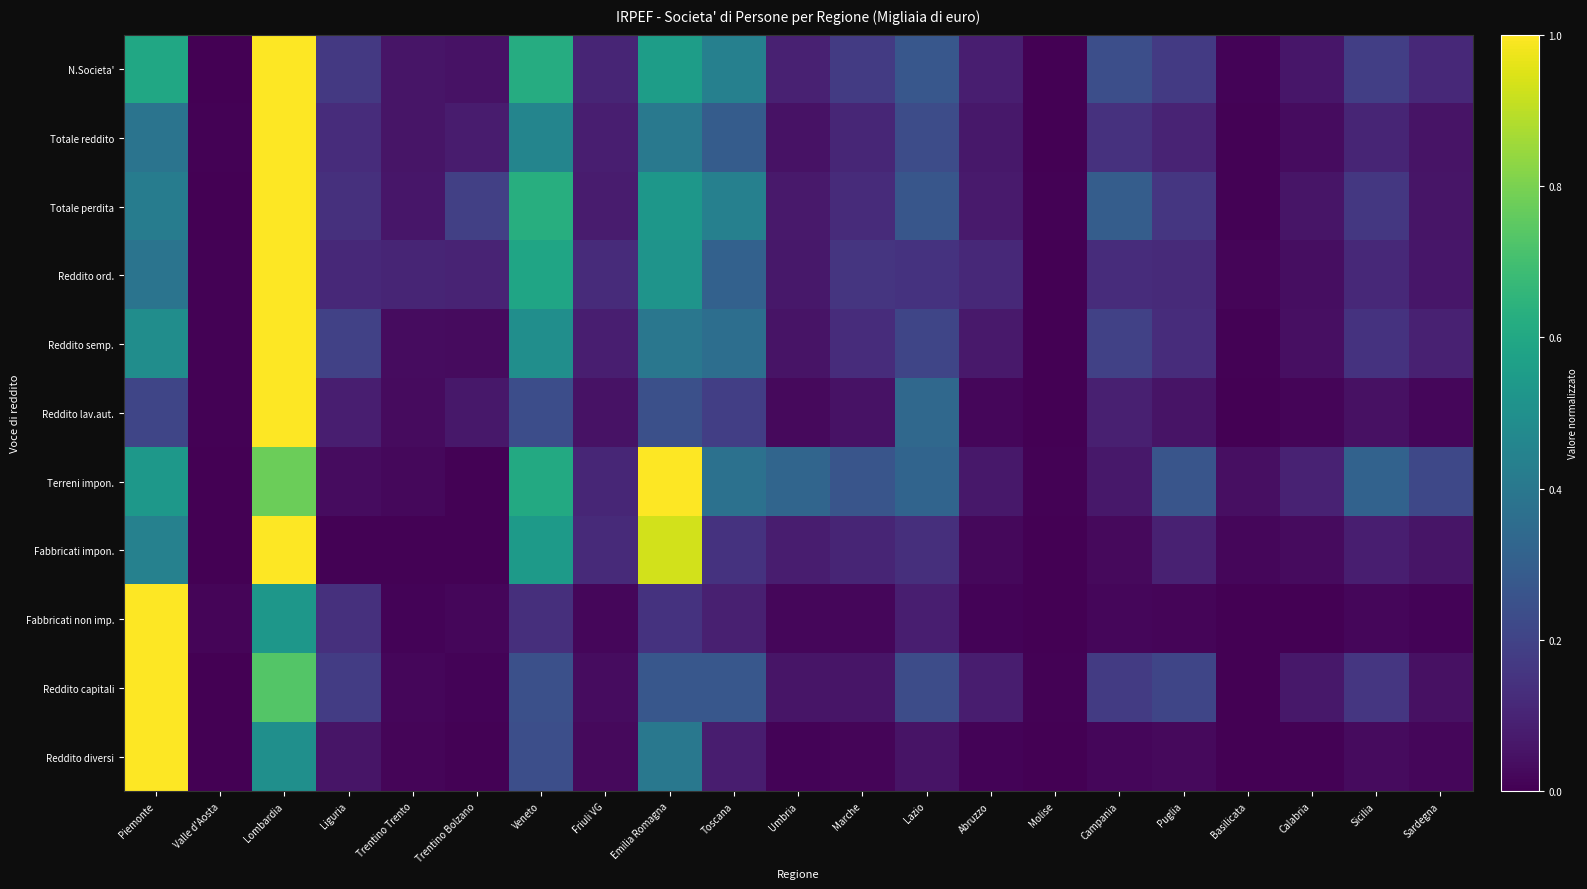

Reading left to right, what are all the values shown in this chart?

N.Societa': Piemonte=0.6	Valle d'Aosta=0.0	Lombardia=1.0	Liguria=0.2	Trentino Trento=0.1	Trentino Bolzano=0.0	Veneto=0.6	Friuli VG=0.1	Emilia Romagna=0.6	Toscana=0.4	Umbria=0.1	Marche=0.2	Lazio=0.3	Abruzzo=0.1	Molise=0.0	Campania=0.2	Puglia=0.2	Basilicata=0.0	Calabria=0.1	Sicilia=0.2	Sardegna=0.1
Totale reddito: Piemonte=0.4	Valle d'Aosta=0.0	Lombardia=1.0	Liguria=0.1	Trentino Trento=0.1	Trentino Bolzano=0.1	Veneto=0.5	Friuli VG=0.1	Emilia Romagna=0.4	Toscana=0.3	Umbria=0.1	Marche=0.1	Lazio=0.2	Abruzzo=0.1	Molise=0.0	Campania=0.1	Puglia=0.1	Basilicata=0.0	Calabria=0.0	Sicilia=0.1	Sardegna=0.1
Totale perdita: Piemonte=0.4	Valle d'Aosta=0.0	Lombardia=1.0	Liguria=0.1	Trentino Trento=0.1	Trentino Bolzano=0.2	Veneto=0.6	Friuli VG=0.1	Emilia Romagna=0.5	Toscana=0.4	Umbria=0.1	Marche=0.1	Lazio=0.3	Abruzzo=0.1	Molise=0.0	Campania=0.3	Puglia=0.2	Basilicata=0.0	Calabria=0.1	Sicilia=0.2	Sardegna=0.1
Reddito ord.: Piemonte=0.4	Valle d'Aosta=0.0	Lombardia=1.0	Liguria=0.1	Trentino Trento=0.1	Trentino Bolzano=0.1	Veneto=0.6	Friuli VG=0.1	Emilia Romagna=0.5	Toscana=0.3	Umbria=0.1	Marche=0.2	Lazio=0.1	Abruzzo=0.1	Molise=0.0	Campania=0.1	Puglia=0.1	Basilicata=0.0	Calabria=0.0	Sicilia=0.1	Sardegna=0.1
Reddito semp.: Piemonte=0.5	Valle d'Aosta=0.0	Lombardia=1.0	Liguria=0.2	Trentino Trento=0.0	Trentino Bolzano=0.0	Veneto=0.5	Friuli VG=0.1	Emilia Romagna=0.4	Toscana=0.4	Umbria=0.1	Marche=0.1	Lazio=0.2	Abruzzo=0.1	Molise=0.0	Campania=0.2	Puglia=0.1	Basilicata=0.0	Calabria=0.0	Sicilia=0.1	Sardegna=0.1
Reddito lav.aut.: Piemonte=0.2	Valle d'Aosta=0.0	Lombardia=1.0	Liguria=0.1	Trentino Trento=0.0	Trentino Bolzano=0.1	Veneto=0.2	Friuli VG=0.0	Emilia Romagna=0.2	Toscana=0.2	Umbria=0.0	Marche=0.0	Lazio=0.3	Abruzzo=0.0	Molise=0.0	Campania=0.1	Puglia=0.1	Basilicata=0.0	Calabria=0.0	Sicilia=0.0	Sardegna=0.0
Terreni impon.: Piemonte=0.5	Valle d'Aosta=0.0	Lombardia=0.8	Liguria=0.0	Trentino Trento=0.0	Trentino Bolzano=0.0	Veneto=0.6	Friuli VG=0.1	Emilia Romagna=1.0	Toscana=0.4	Umbria=0.3	Marche=0.3	Lazio=0.3	Abruzzo=0.1	Molise=0.0	Campania=0.1	Puglia=0.3	Basilicata=0.0	Calabria=0.1	Sicilia=0.3	Sardegna=0.2
Fabbricati impon.: Piemonte=0.4	Valle d'Aosta=0.0	Lombardia=1.0	Liguria=0.0	Trentino Trento=0.0	Trentino Bolzano=0.0	Veneto=0.5	Friuli VG=0.1	Emilia Romagna=0.9	Toscana=0.1	Umbria=0.1	Marche=0.1	Lazio=0.1	Abruzzo=0.0	Molise=0.0	Campania=0.0	Puglia=0.1	Basilicata=0.0	Calabria=0.0	Sicilia=0.1	Sardegna=0.1
Fabbricati non imp.: Piemonte=1.0	Valle d'Aosta=0.0	Lombardia=0.5	Liguria=0.1	Trentino Trento=0.0	Trentino Bolzano=0.0	Veneto=0.1	Friuli VG=0.0	Emilia Romagna=0.1	Toscana=0.1	Umbria=0.0	Marche=0.0	Lazio=0.1	Abruzzo=0.0	Molise=0.0	Campania=0.0	Puglia=0.0	Basilicata=0.0	Calabria=0.0	Sicilia=0.0	Sardegna=0.0
Reddito capitali: Piemonte=1.0	Valle d'Aosta=0.0	Lombardia=0.7	Liguria=0.2	Trentino Trento=0.0	Trentino Bolzano=0.0	Veneto=0.2	Friuli VG=0.0	Emilia Romagna=0.3	Toscana=0.3	Umbria=0.1	Marche=0.1	Lazio=0.2	Abruzzo=0.1	Molise=0.0	Campania=0.2	Puglia=0.2	Basilicata=0.0	Calabria=0.1	Sicilia=0.2	Sardegna=0.0
Reddito diversi: Piemonte=1.0	Valle d'Aosta=0.0	Lombardia=0.5	Liguria=0.1	Trentino Trento=0.0	Trentino Bolzano=0.0	Veneto=0.2	Friuli VG=0.0	Emilia Romagna=0.4	Toscana=0.1	Umbria=0.0	Marche=0.0	Lazio=0.1	Abruzzo=0.0	Molise=0.0	Campania=0.0	Puglia=0.0	Basilicata=0.0	Calabria=0.0	Sicilia=0.0	Sardegna=0.0